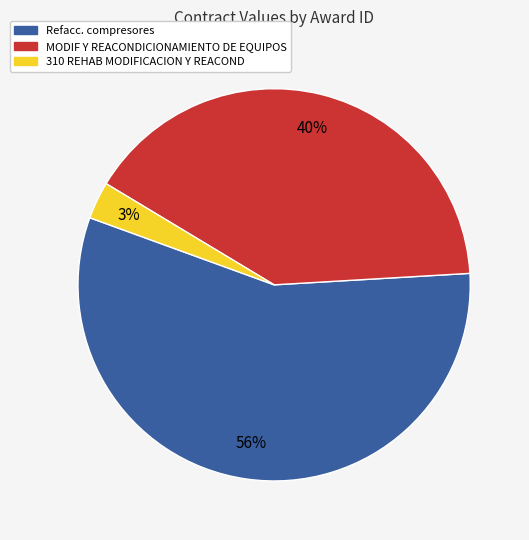

To the nearest percent, what is the average slice percentage?

33%